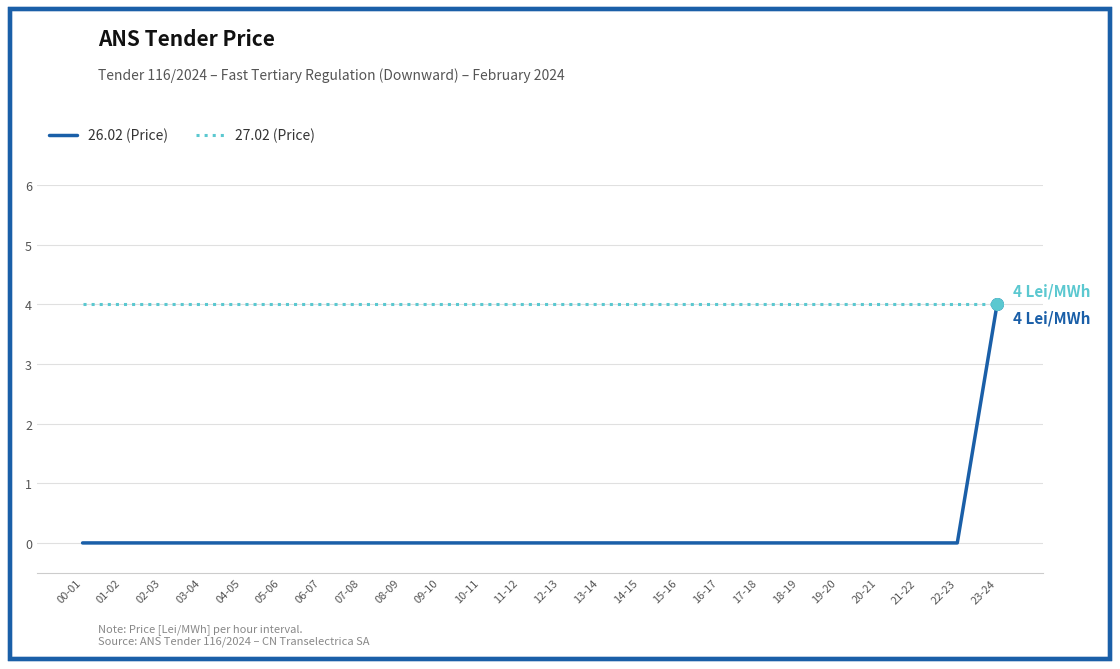

Which series has the largest range (max minus min)?

26.02 (Price)